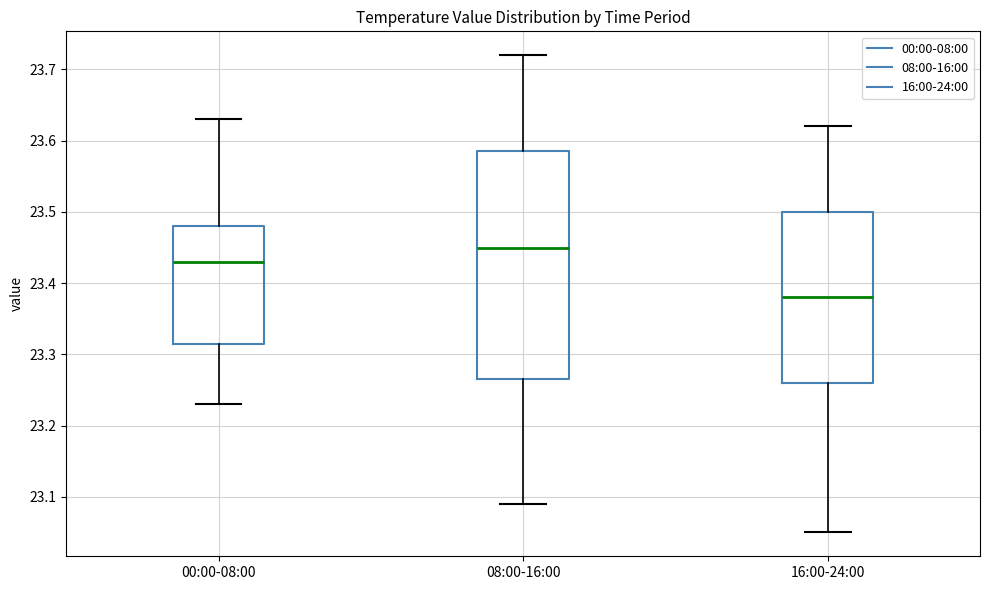

Which box's median line is the highest?

08:00-16:00